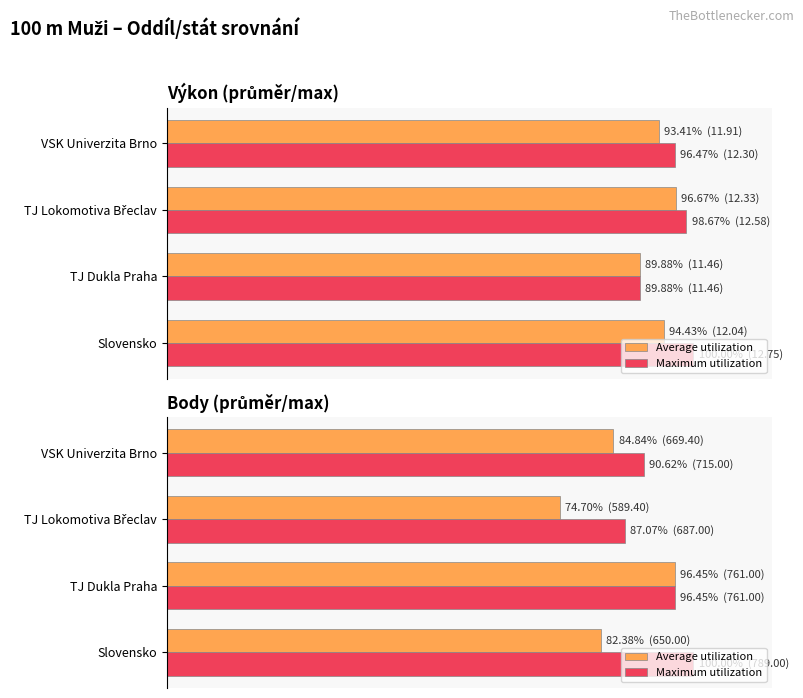

How many groups of bars are there?

4